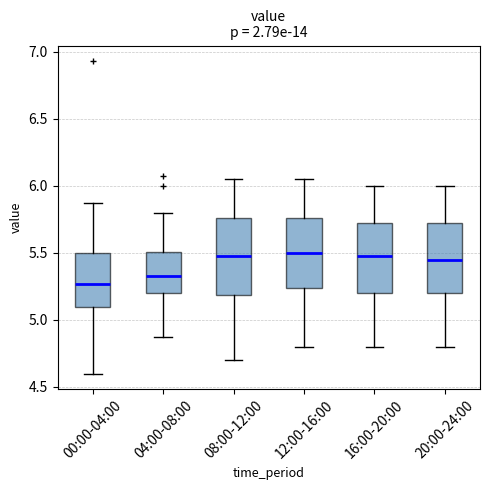

Reading left to right, transcribe this box plot: for each box, give where its median line is, the range the box spans, and where its two whiskers end, as read against the y-axis. The values are not printed on the chart, so give them approximately, as read against the axis.

00:00-04:00: median 5.25, box 5.10 to 5.50, whiskers 4.60 to 5.85
04:00-08:00: median 5.35, box 5.20 to 5.50, whiskers 4.85 to 5.80
08:00-12:00: median 5.50, box 5.20 to 5.75, whiskers 4.70 to 6.05
12:00-16:00: median 5.50, box 5.25 to 5.75, whiskers 4.80 to 6.05
16:00-20:00: median 5.50, box 5.20 to 5.75, whiskers 4.80 to 6.00
20:00-24:00: median 5.45, box 5.20 to 5.75, whiskers 4.80 to 6.00